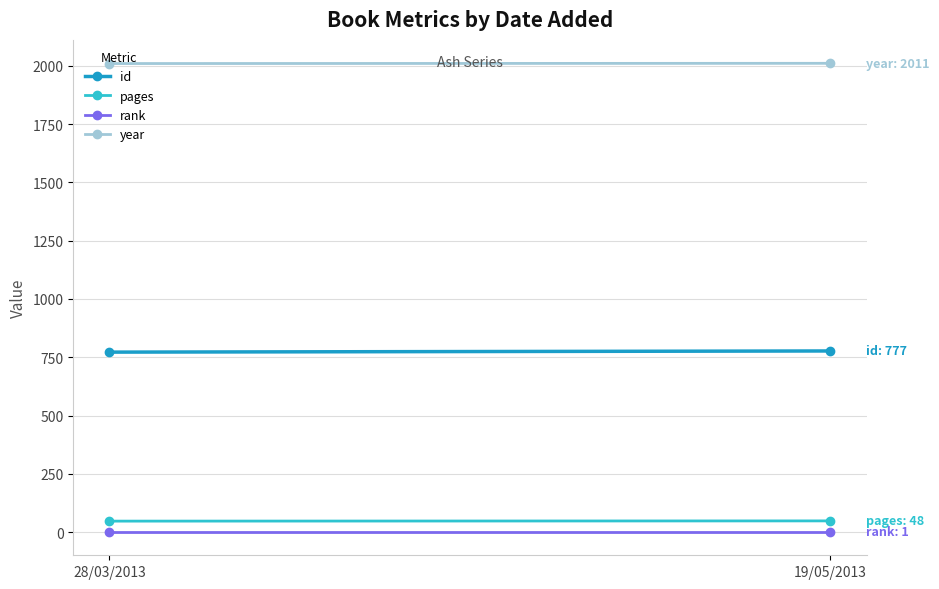

Is it true that rank equals 0 at 28/03/2013?

False